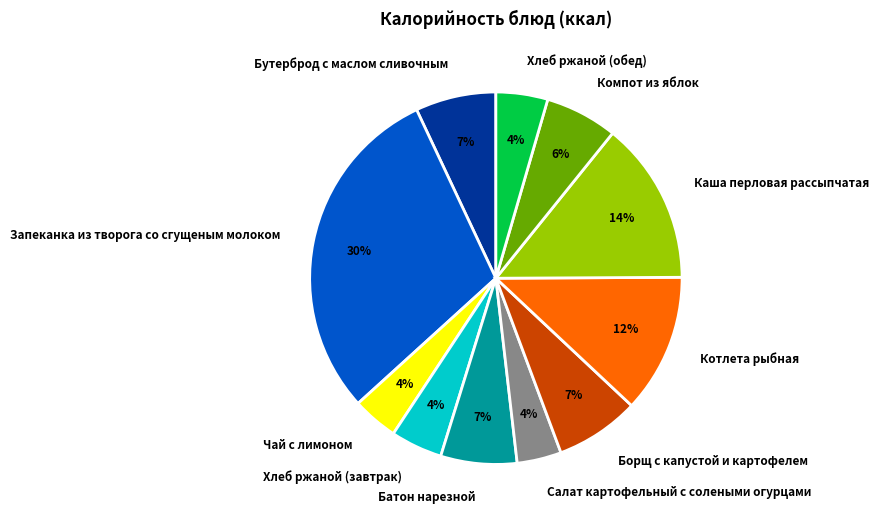

What percentage is the Хлеб ржаной (обед) slice, to the nearest percent?

4%